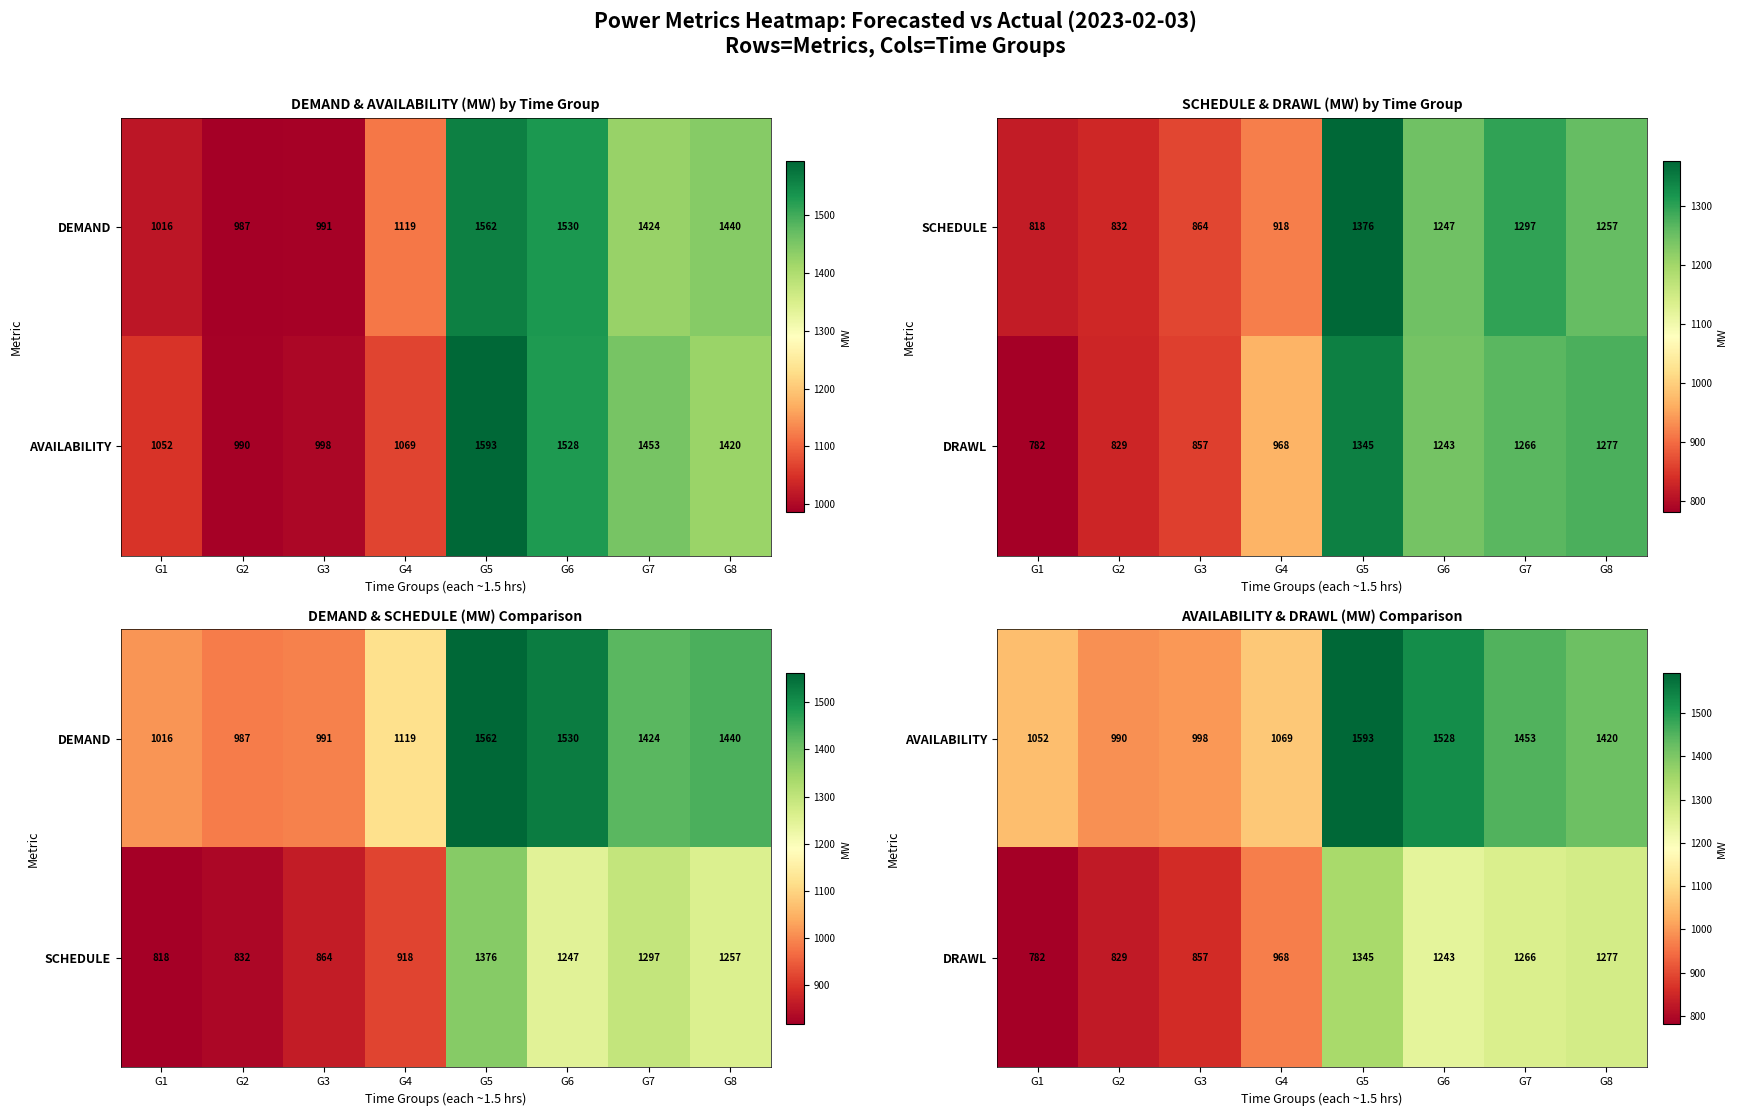

At how many categories does at least one series exceed 1478?

2